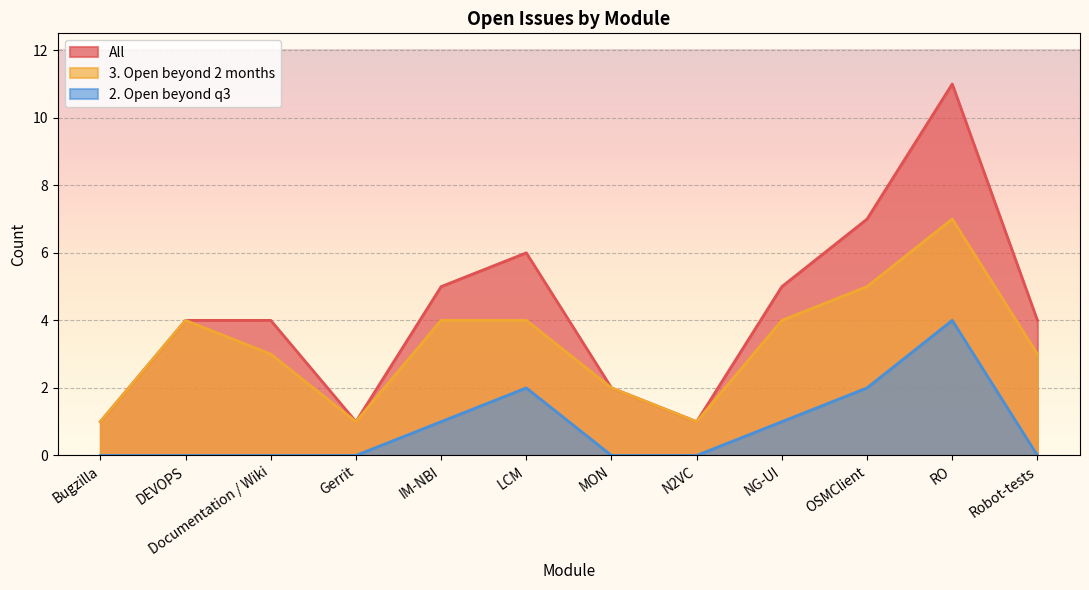

What position from the left is N2VC?

8